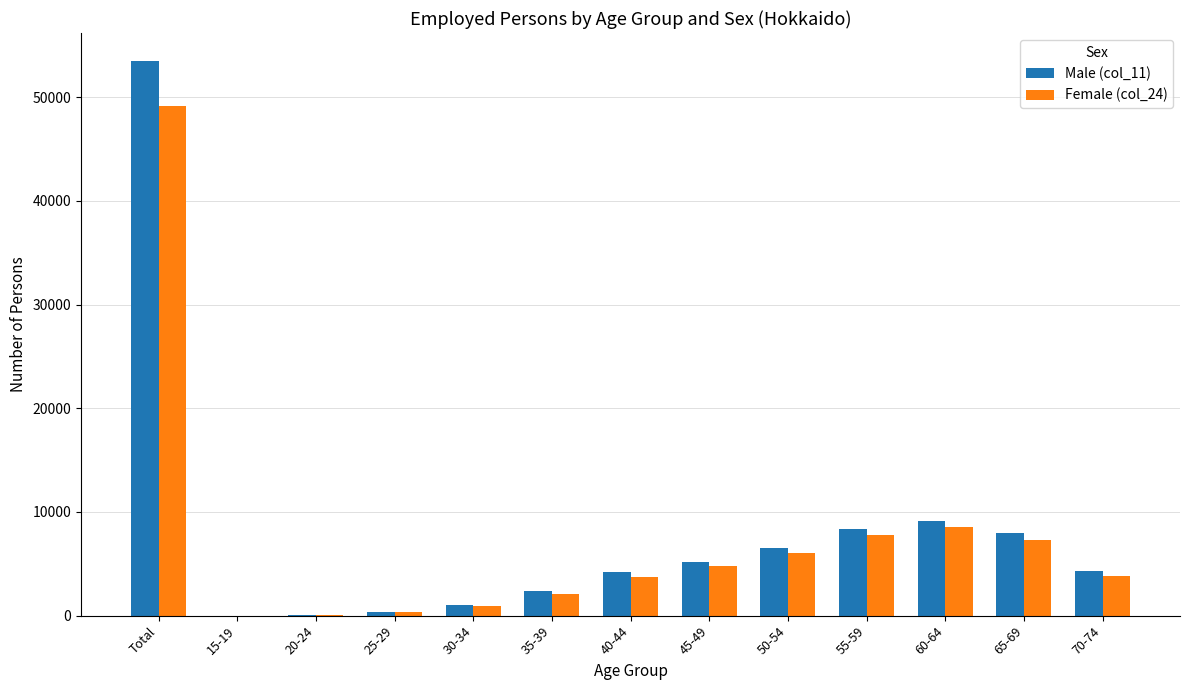

True or false: Female (col_24) has a value of 973 at 70-74.

False